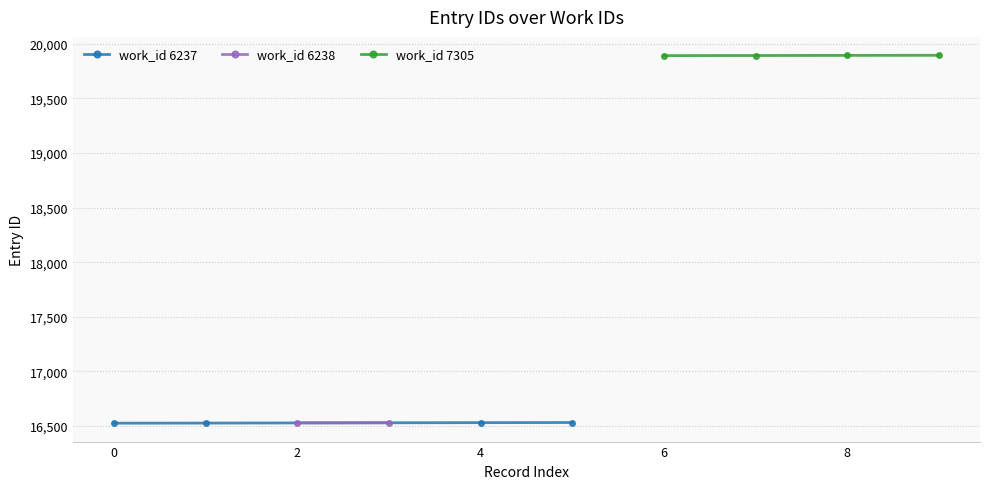

The value of work_id 6237 at 0 is 16527. True or false?

True